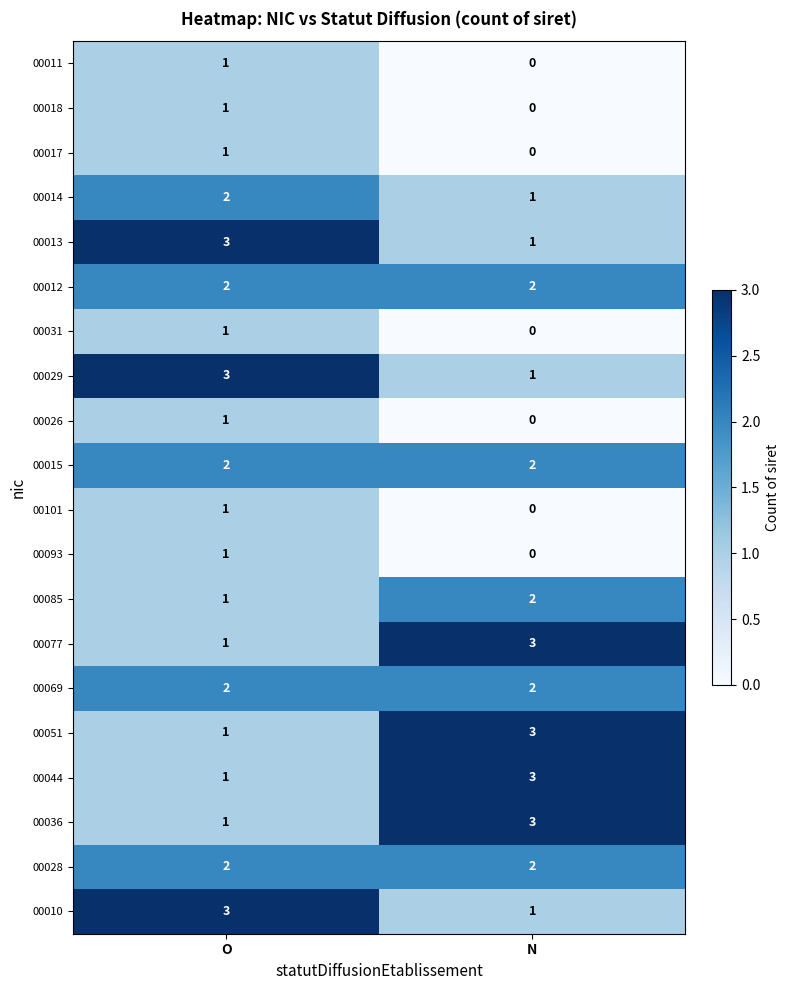

Which category has the lowest value across all series?

N